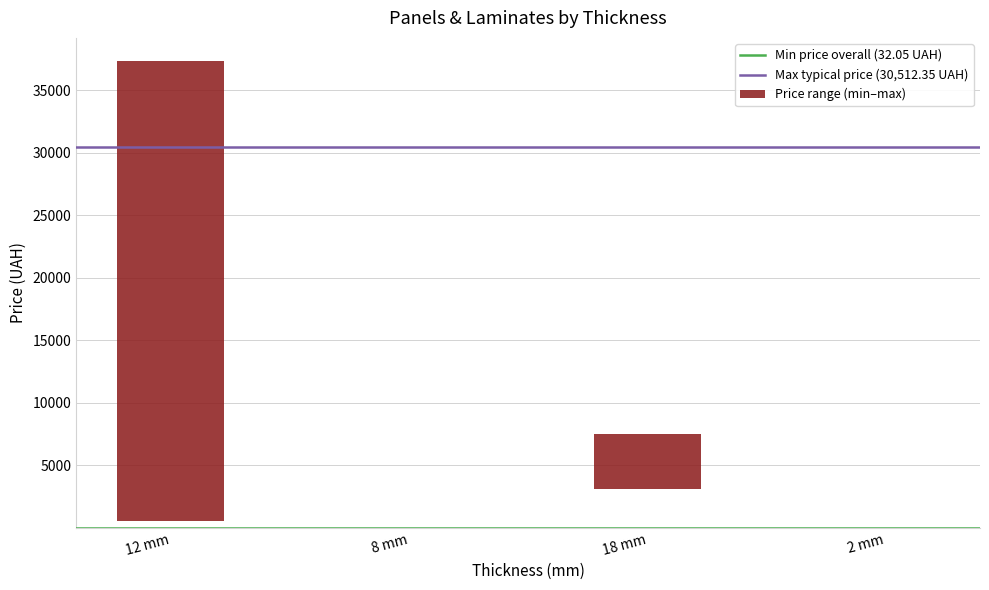

What is the minimum value for Ціна_max?

32.0